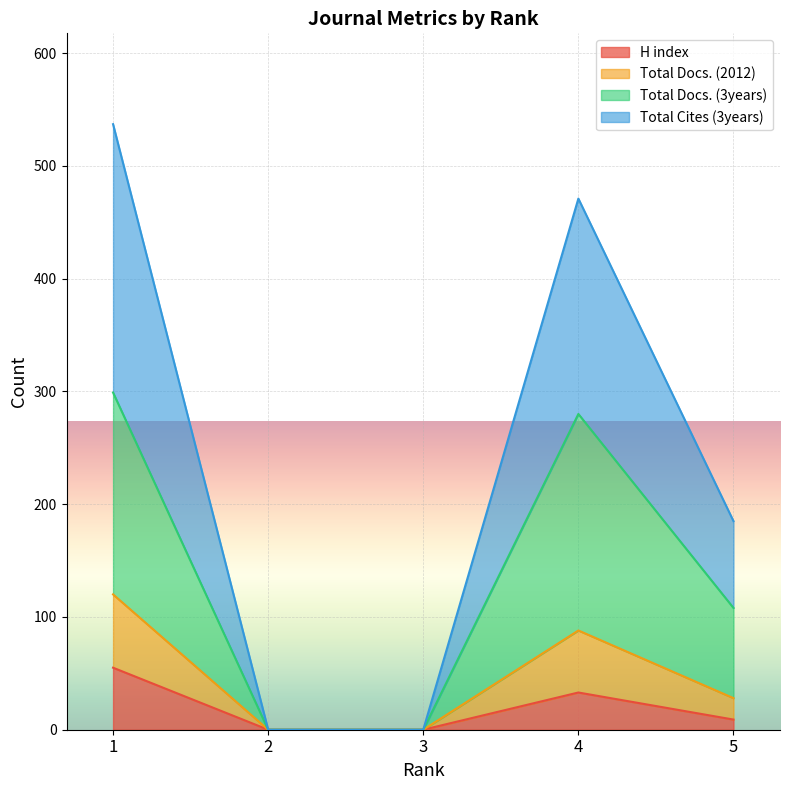

Reading left to right, transcribe the values for H index.

1=55	2=0	3=0	4=33	5=9